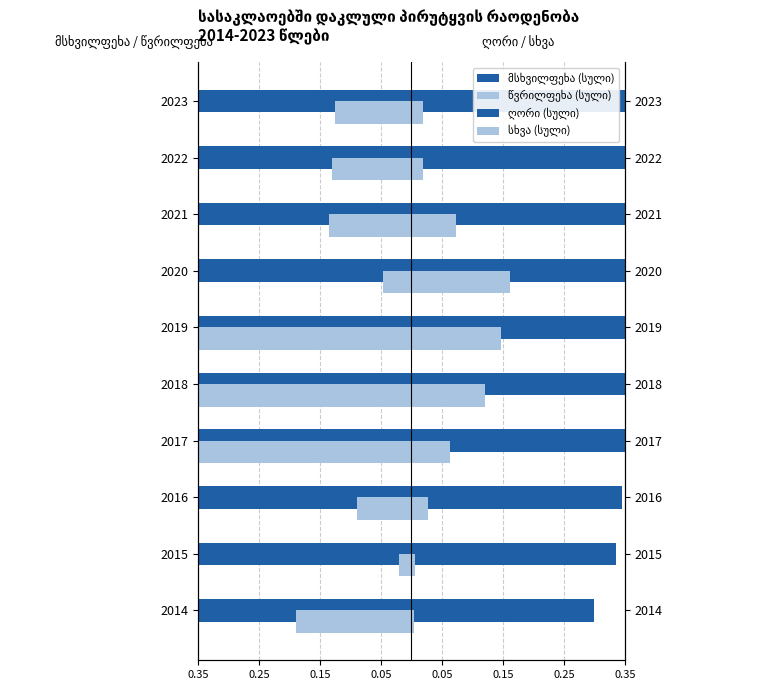

What is the spread (max minus min) of values at 2015?

1.0